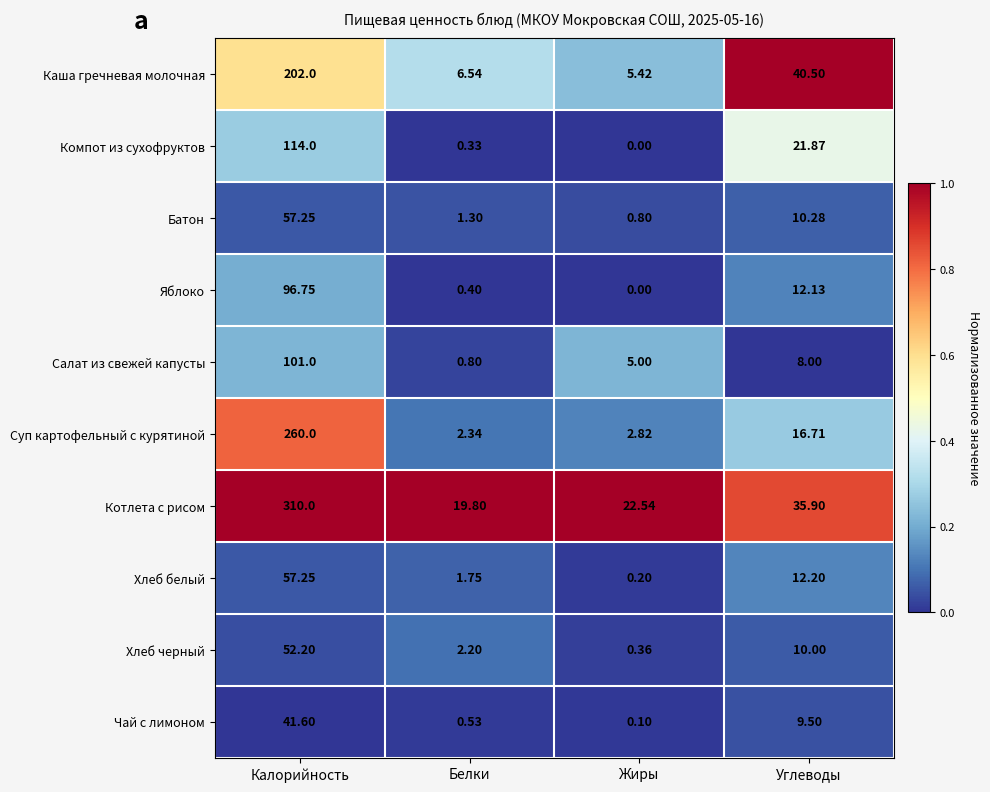

Which series has the largest total across all categories?

Котлета с рисом